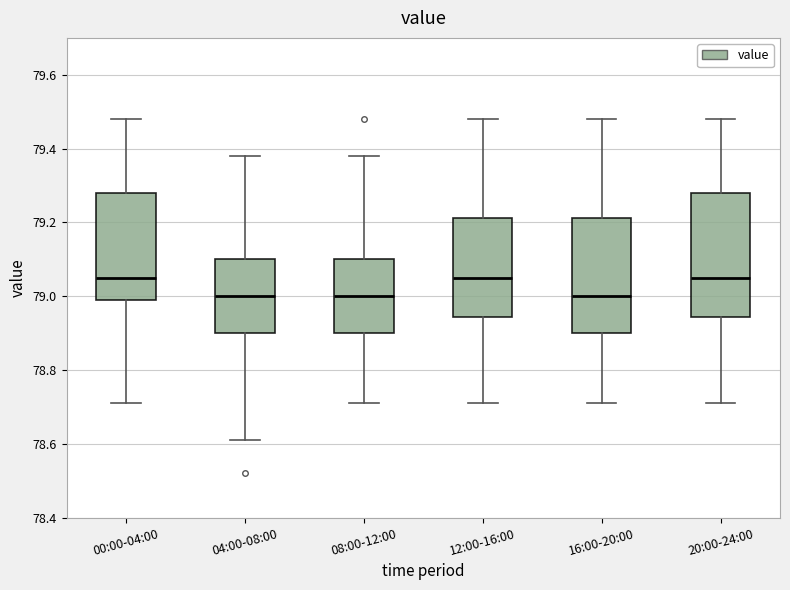

Comparing the boxes themselves (not the whiskers), which one is the tallest?

20:00-24:00